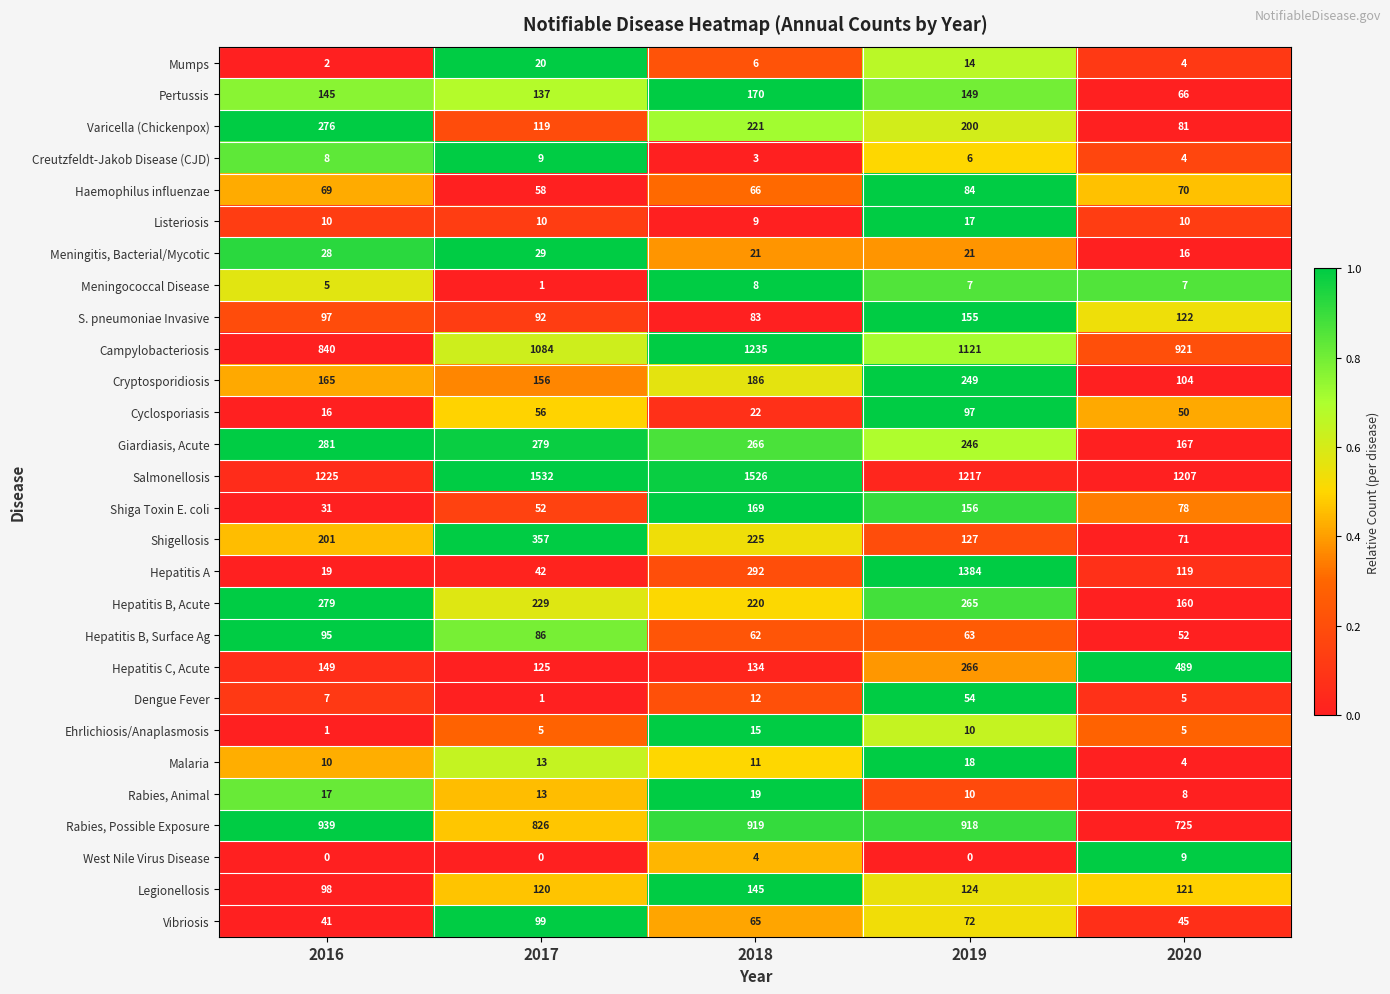

What is the sum of all Shiga Toxin E. coli values?

486